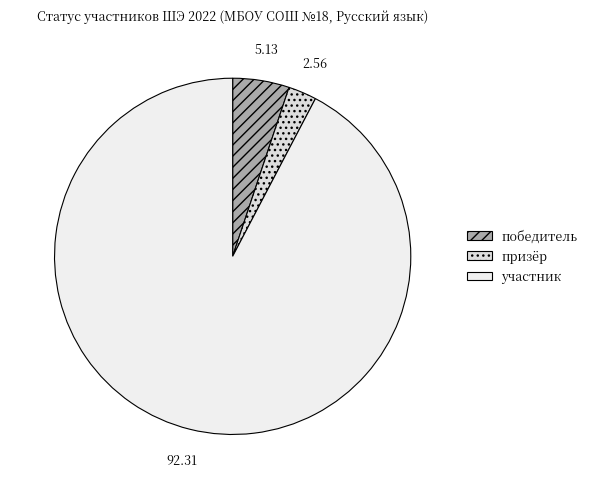

How many slices are in this pie chart?

3